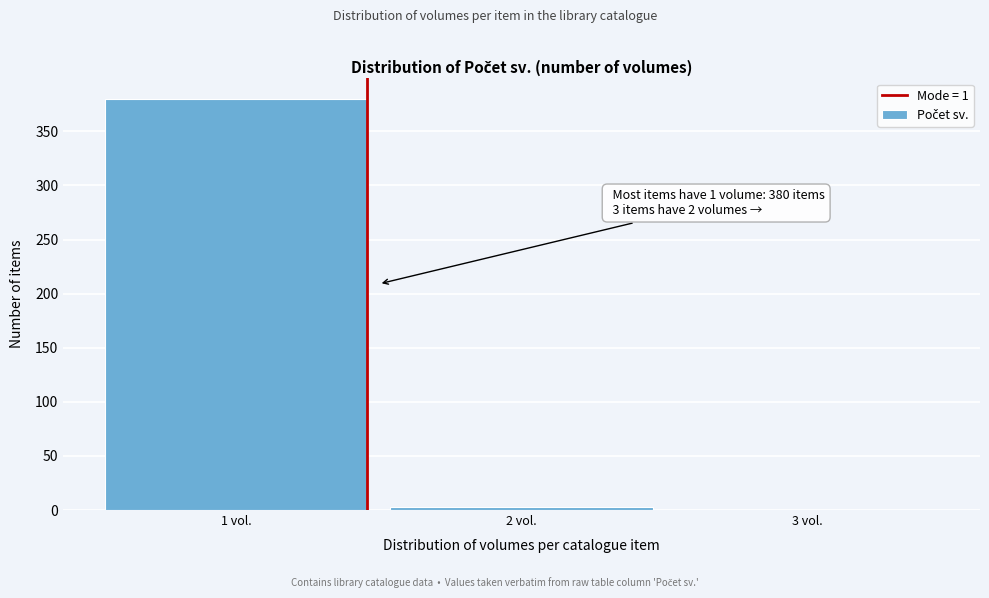

Over which range of the x-axis is the bar tallest?

0.5 to 1.5